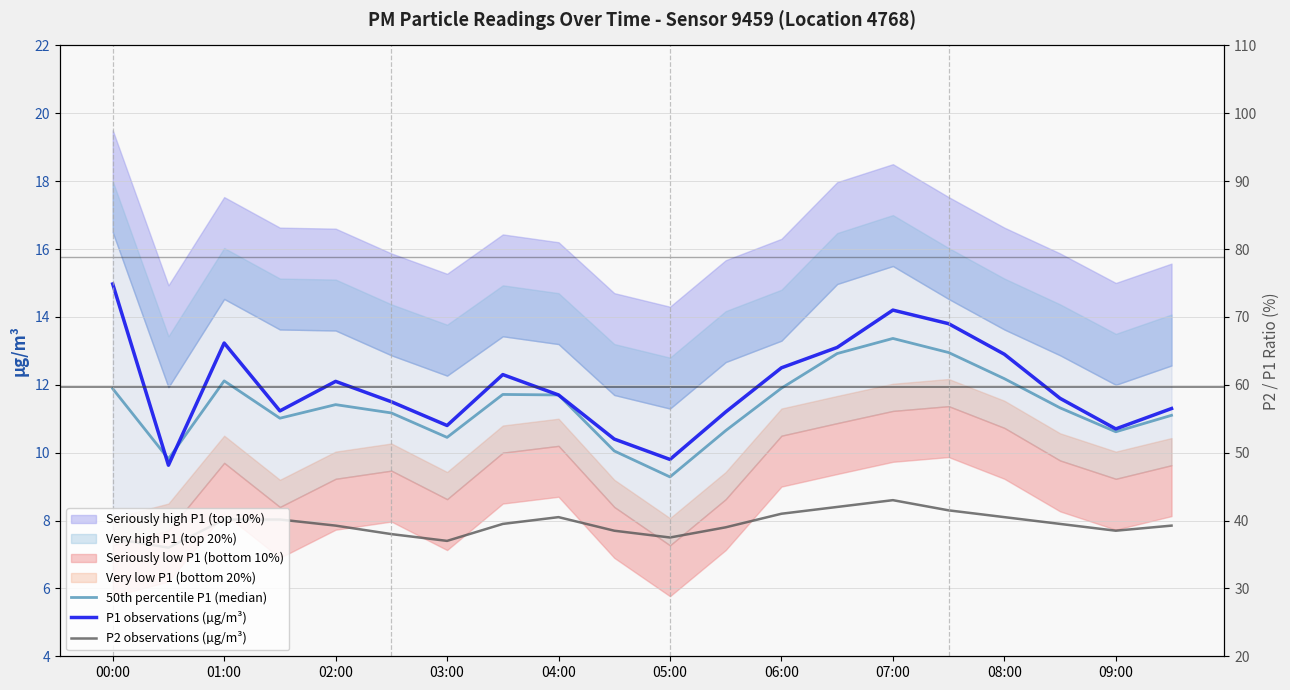

Is the value of P1 observations (µg/m³) at 00:00 greater than the value of P2 observations (µg/m³) at 01:00?

Yes